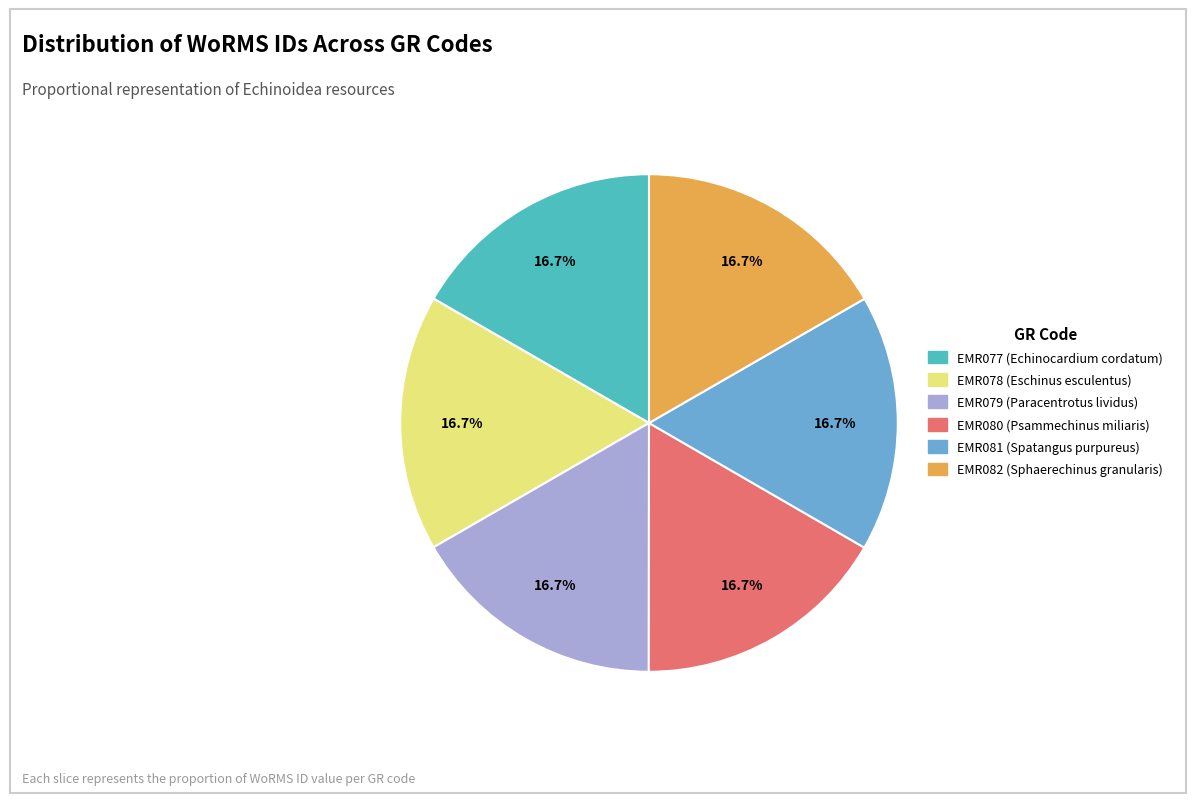

Approximately how many times larger is the value at EMR081 (Spatangus purpureus) compared to EMR082 (Sphaerechinus granularis)?

1.0